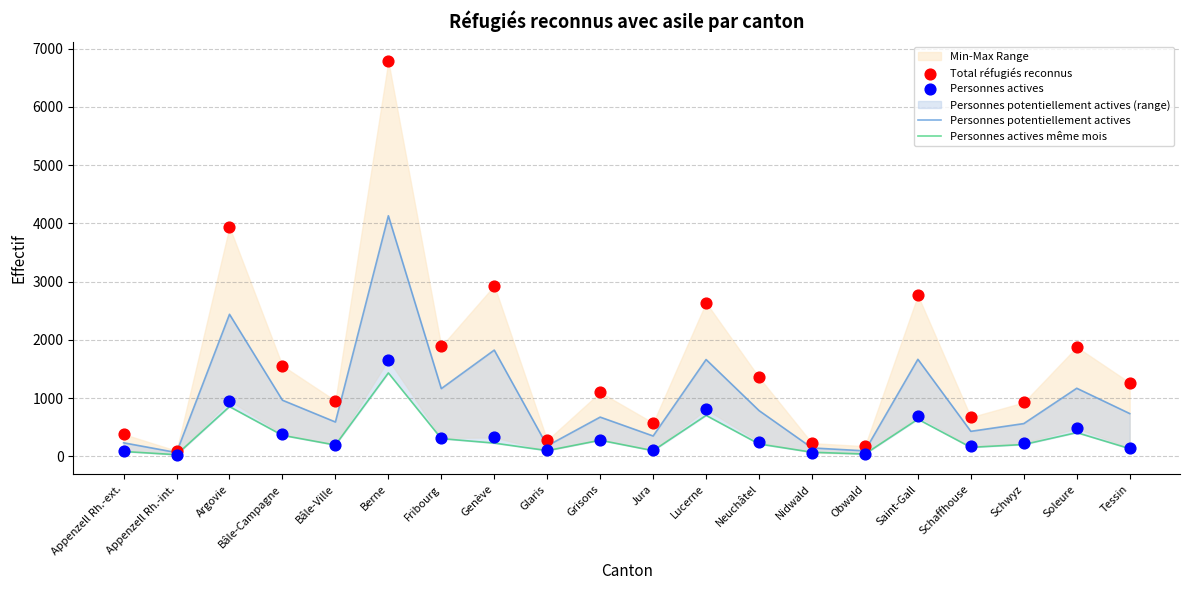

At how many categories does at least one series exceed 3418?

2